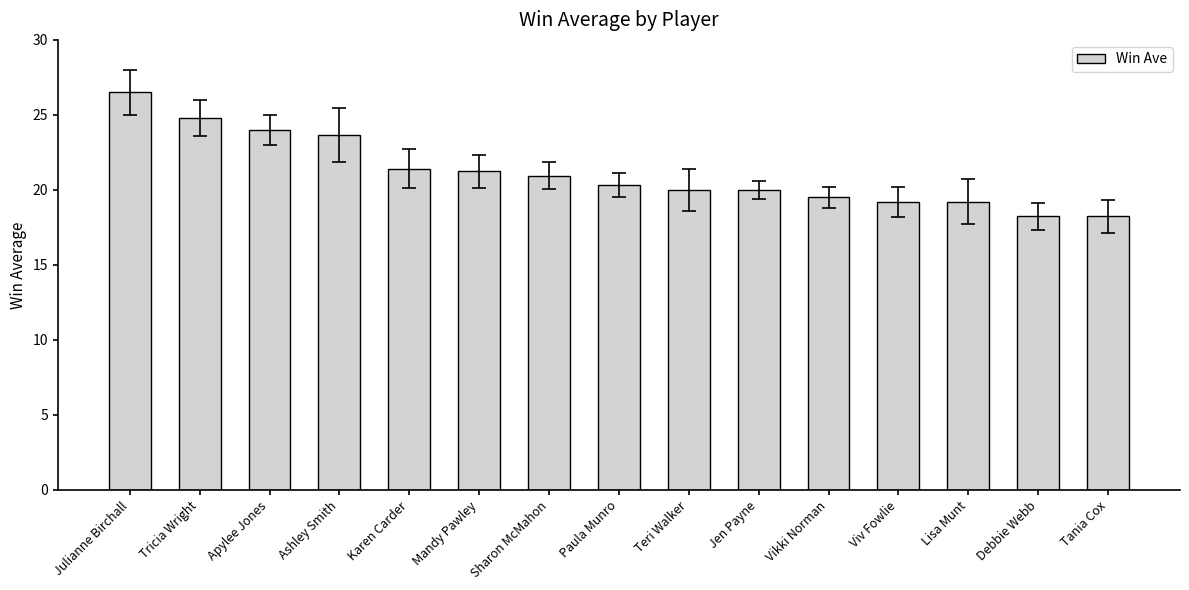

Is it true that the value at Teri Walker is 20.0?

True